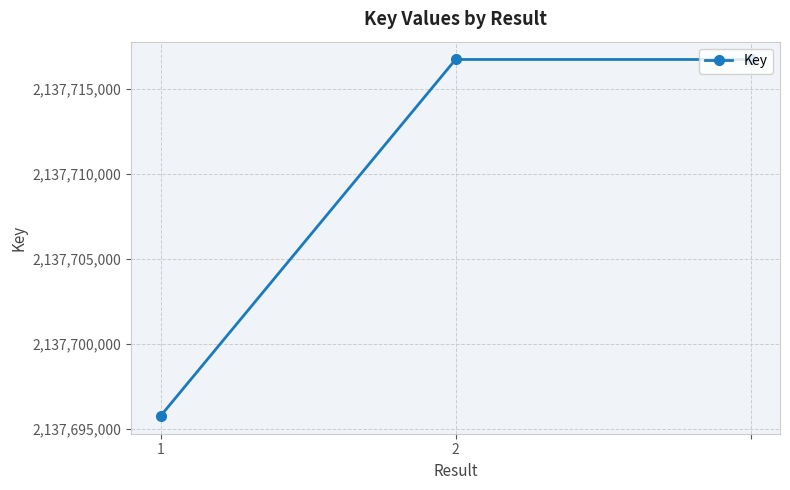

How many series are shown in this chart?

1